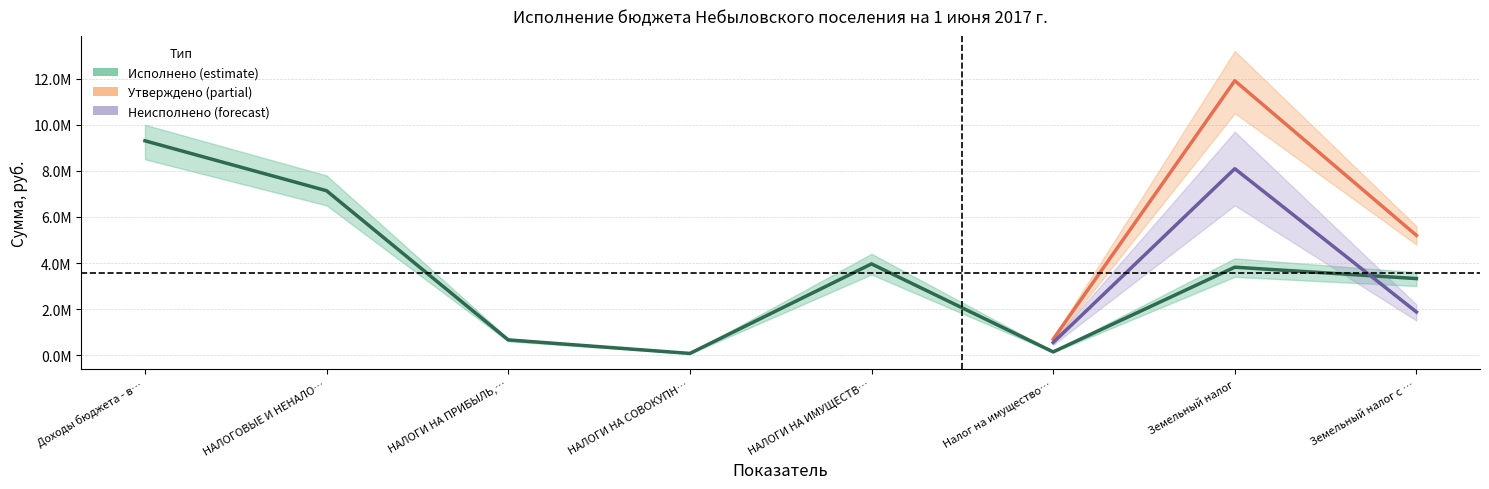

Is the value of Исполнено (estimate) at НАЛОГИ НА СОВОКУПНЫЙ ДОХОД greater than the value of Неисполнено (forecast) at Налог на имущество физических лиц?

No